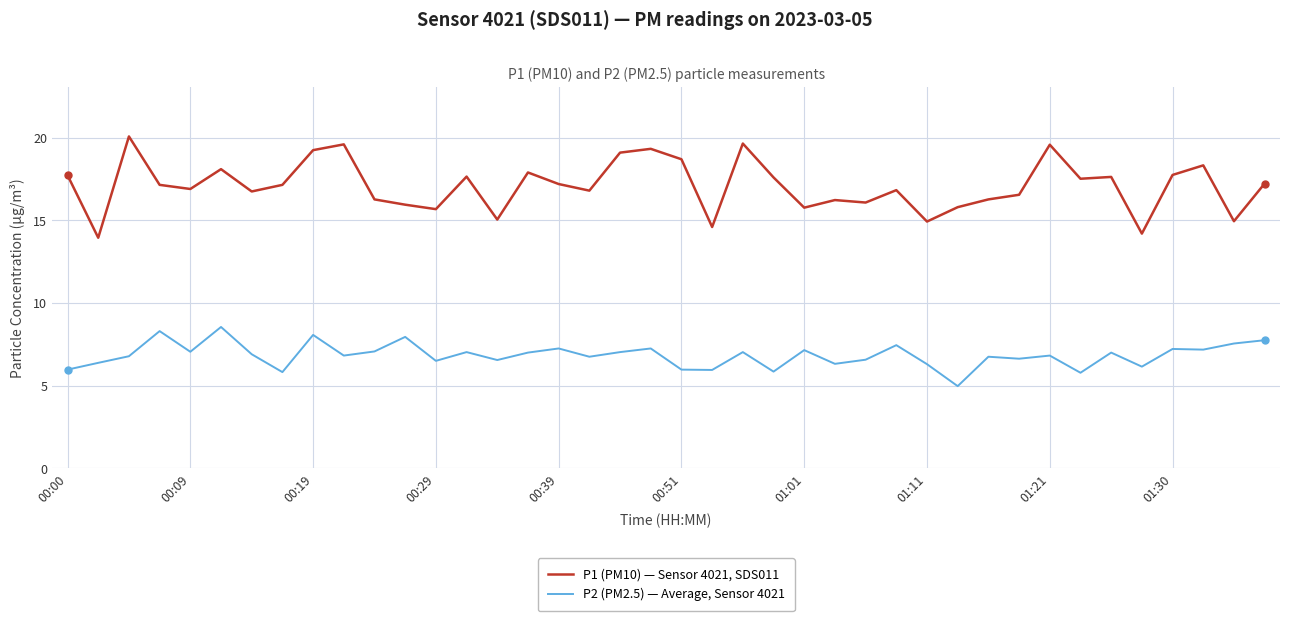

What is the greatest value displayed?

20.1